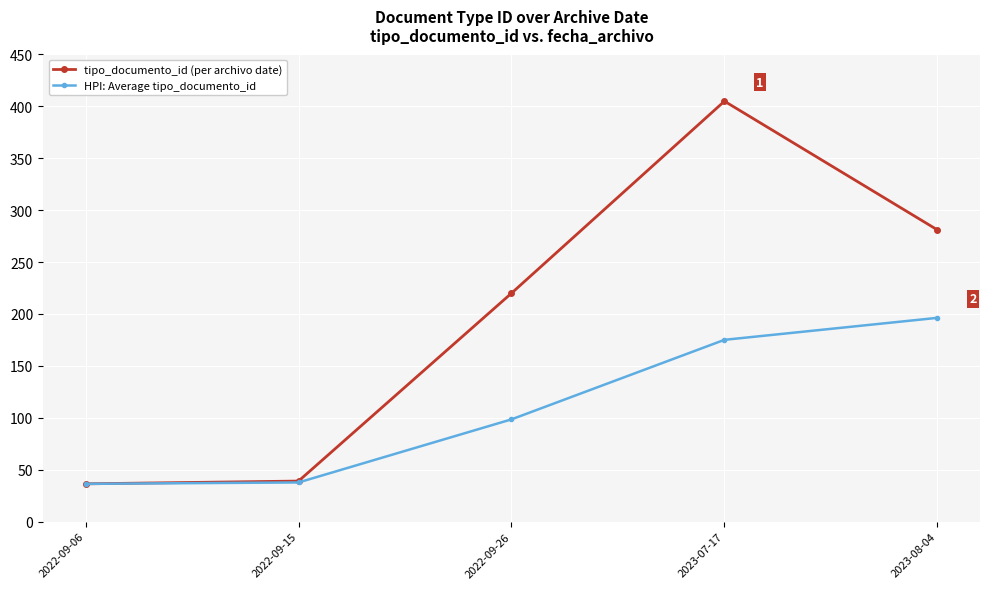

At 2023-08-04, list the series in order from largest to smallest.

tipo_documento_id (per archivo date), HPI: Average tipo_documento_id